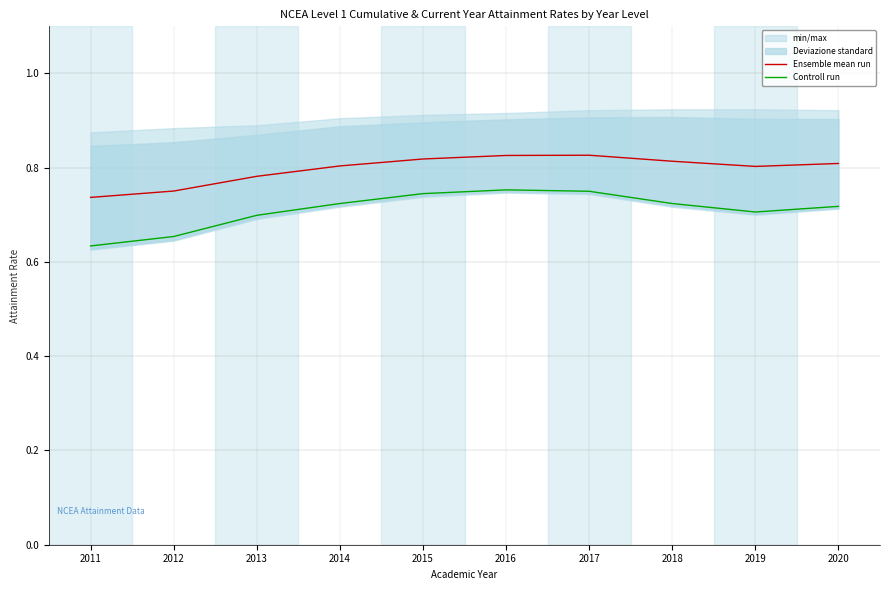

True or false: Ensemble mean run and Controll run cross at least once.

False